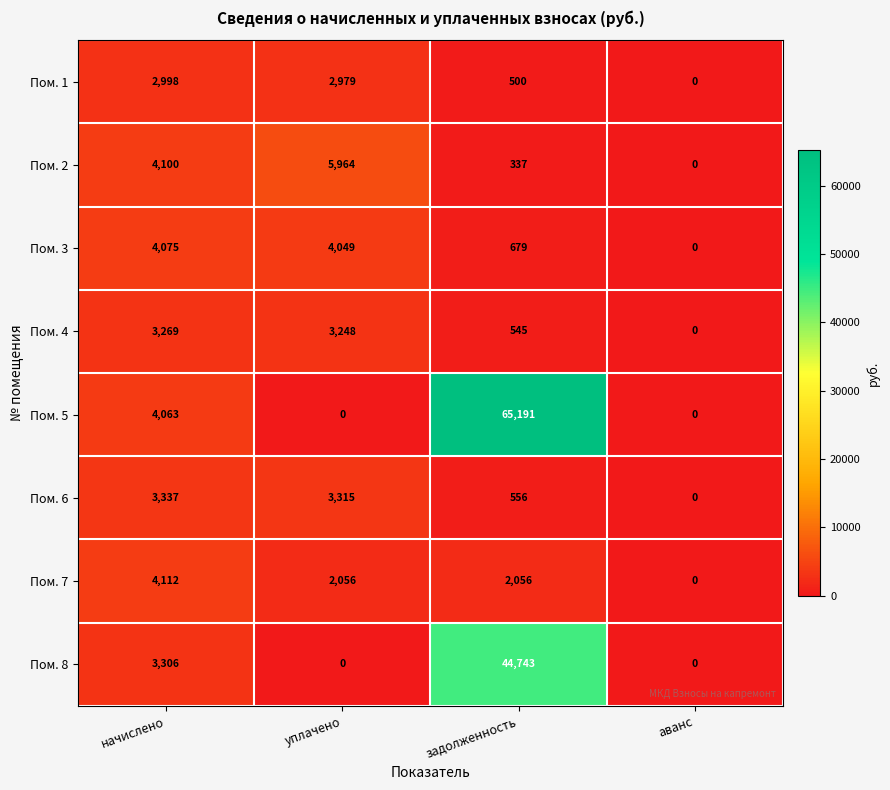

Rank the categories by Пом. 3 value from highest to lowest.

начислено, уплачено, задолженность, аванс